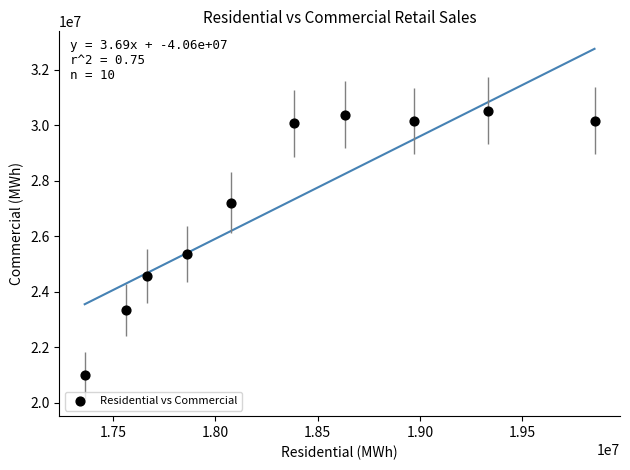

What is the range of Y values (max minus min)?

9543964.8